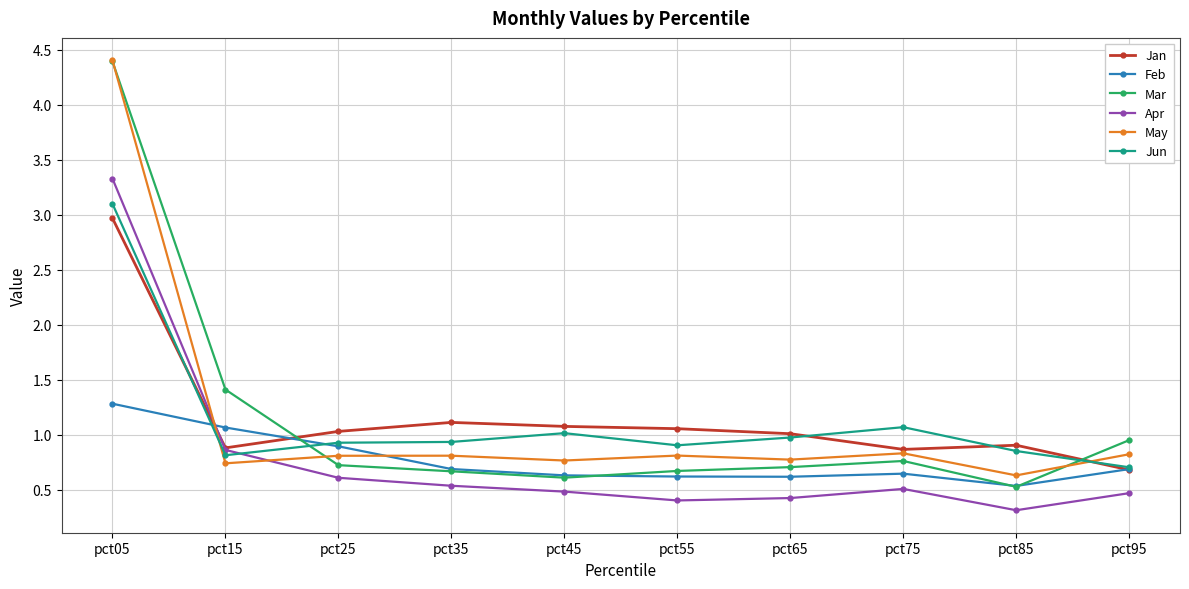

Which series has the widest spread of values?

Mar